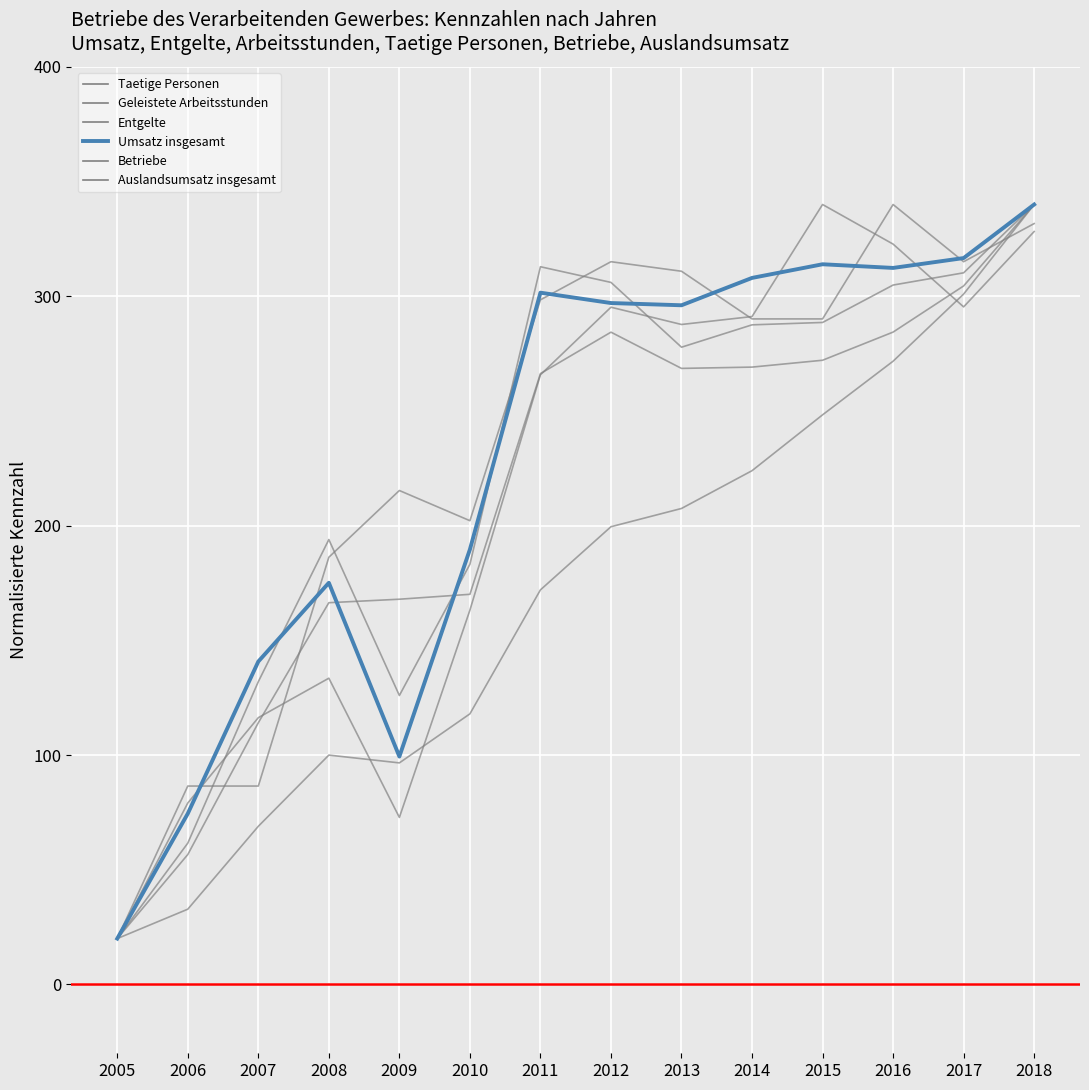

What is the value of the Umsatz insgesamt point at the 12th from the left?

312.4